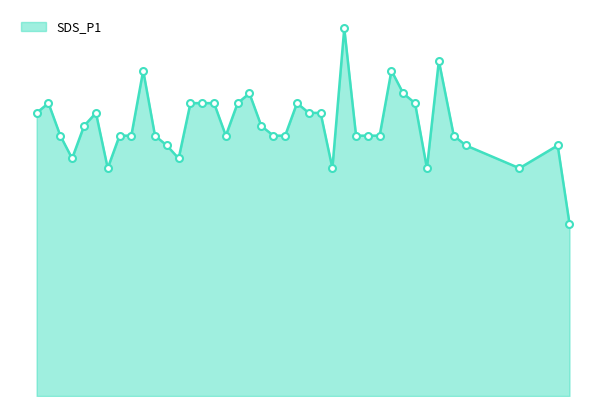

Is this an area chart (filled region under the line)?

Yes